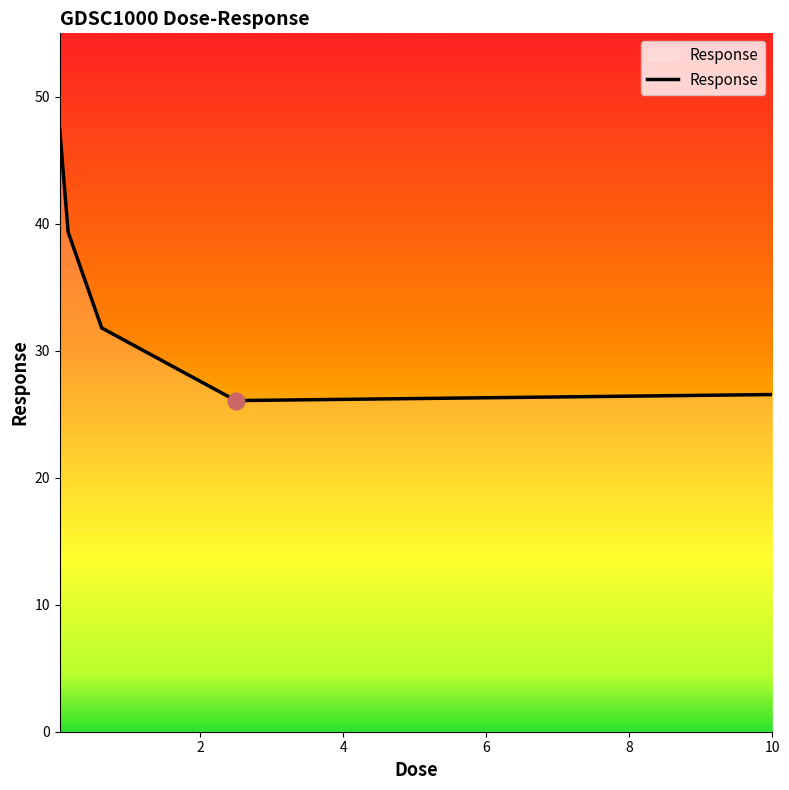

What is the average value?

34.2